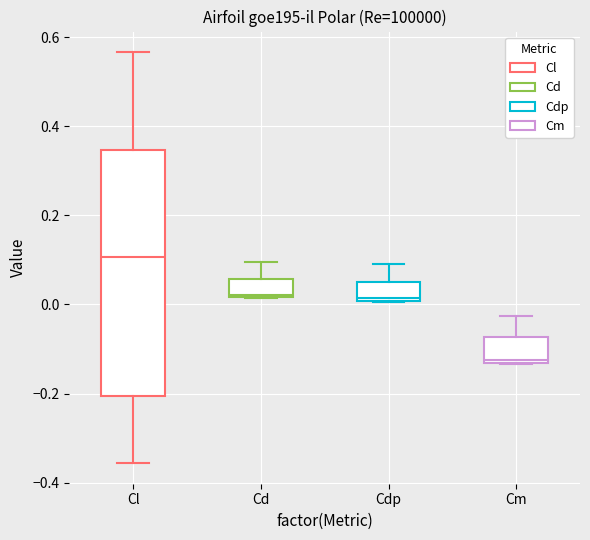

Reading left to right, transcribe this box plot: for each box, give where its median line is, the range the box spans, and where its two whiskers end, as read against the y-axis. The values are not printed on the chart, so give them approximately, as read against the axis.

Cl: median 0.10, box -0.20 to 0.34, whiskers -0.36 to 0.56
Cd: median 0.02, box 0.02 to 0.06, whiskers 0.02 to 0.10
Cdp: median 0.02, box 0.00 to 0.06, whiskers 0.00 to 0.08
Cm: median -0.12, box -0.14 to -0.08, whiskers -0.14 to -0.02